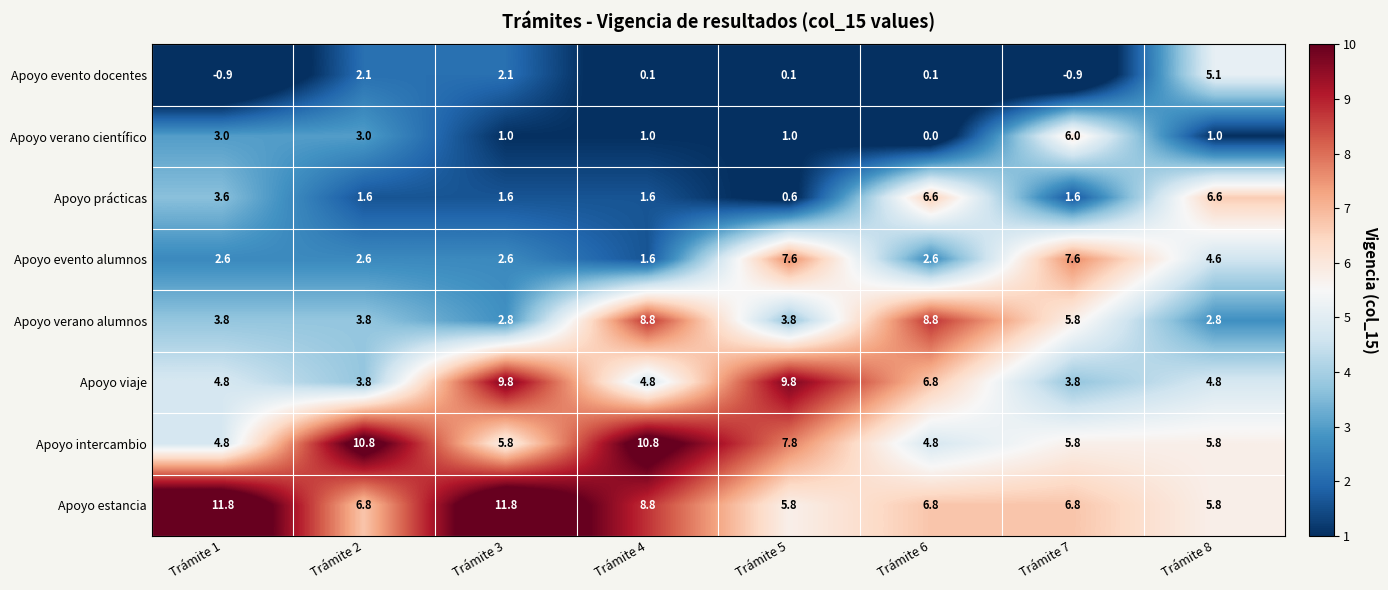

How many categories are shown in the chart?

8